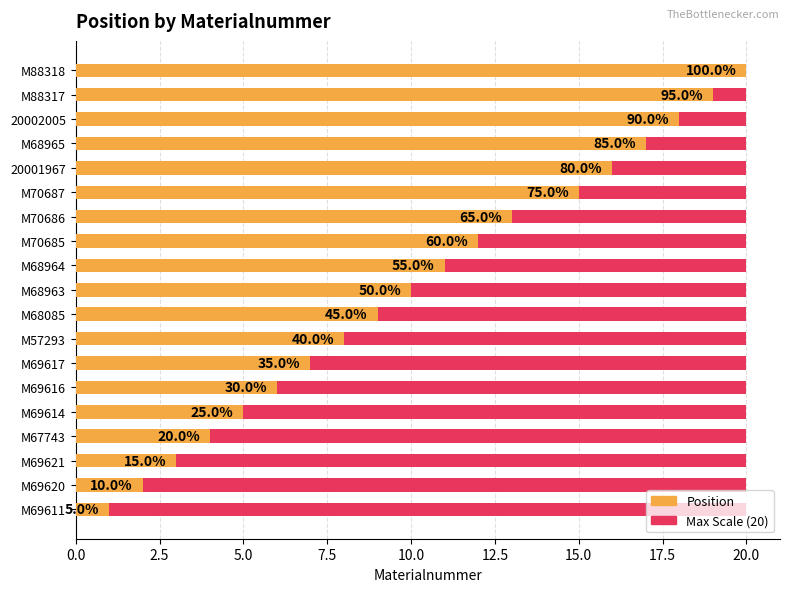

Which series has the largest range (max minus min)?

Position